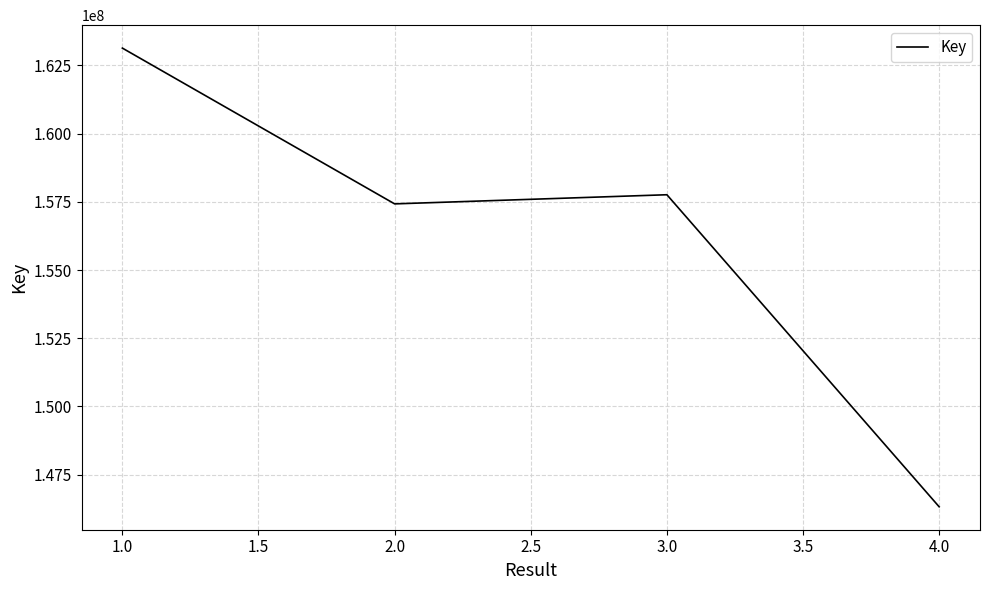

Reading left to right, transcribe all the data shown in this chart.

1.0=163135655	2.0=157424543	3.0=157759623	4.0=146319618